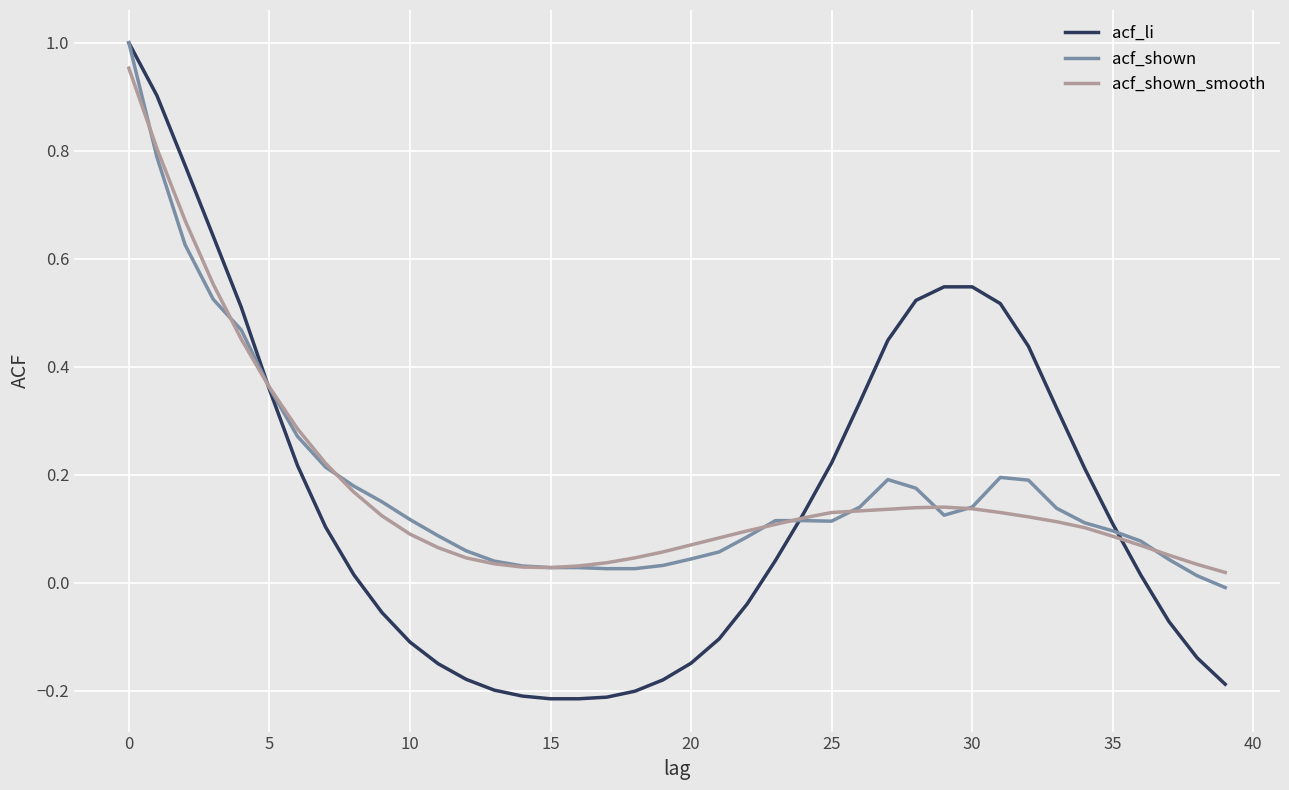

How many values in the acf_li series are below 0?

17